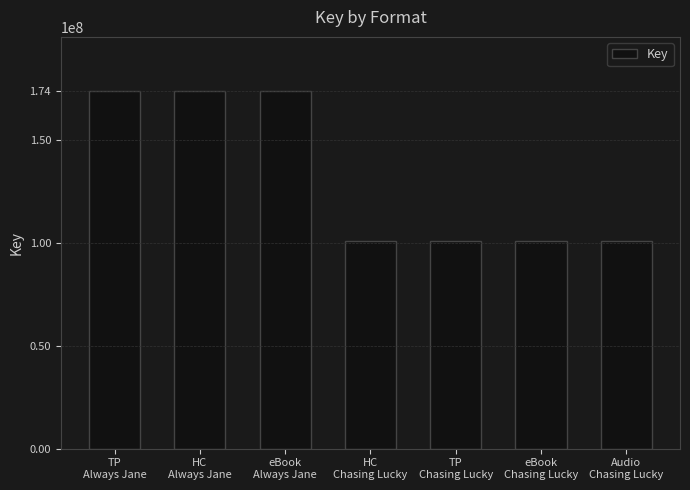

What is the value of the 3rd bar from the left?

174027051